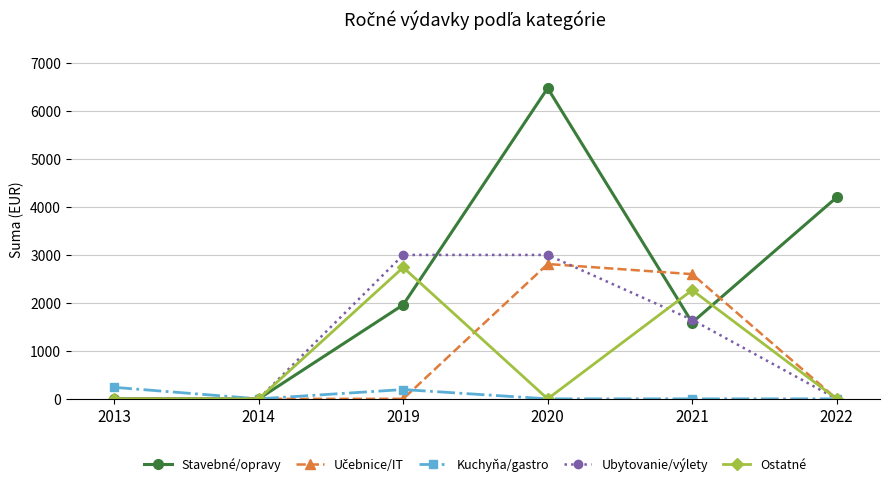

At which label is Ubytovanie/výlety closest to 1500?

2021